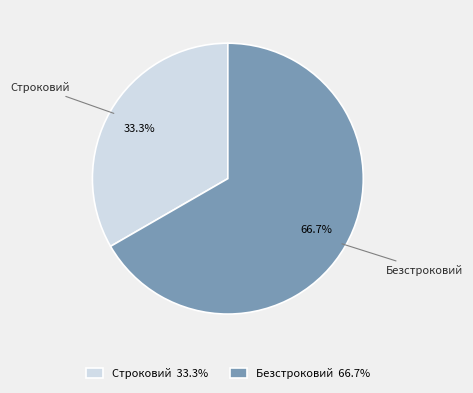

The Строковий slice represents 33% of the pie. True or false?

True